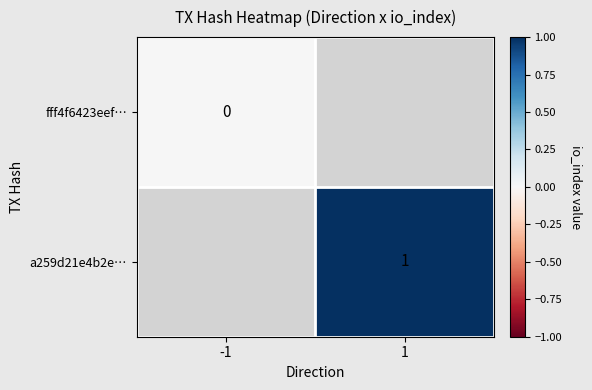

Is the value of fff4f6423eef… at -1 greater than the value of a259d21e4b2e… at 1?

No